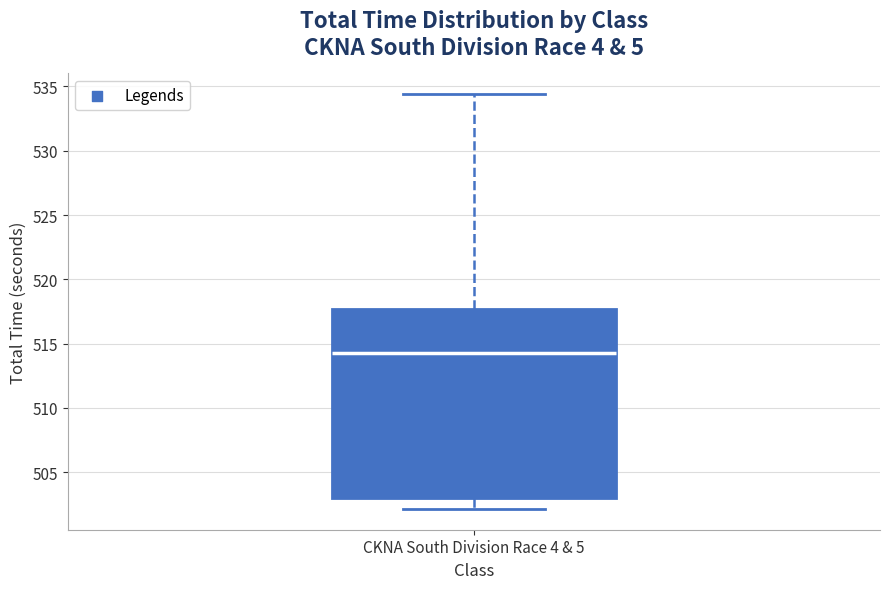

Where is the lower edge of the box for CKNA South Division Race 4 & 5 on the y-axis? The values are not printed on the chart, so give them approximately, as read against the axis.

503.0